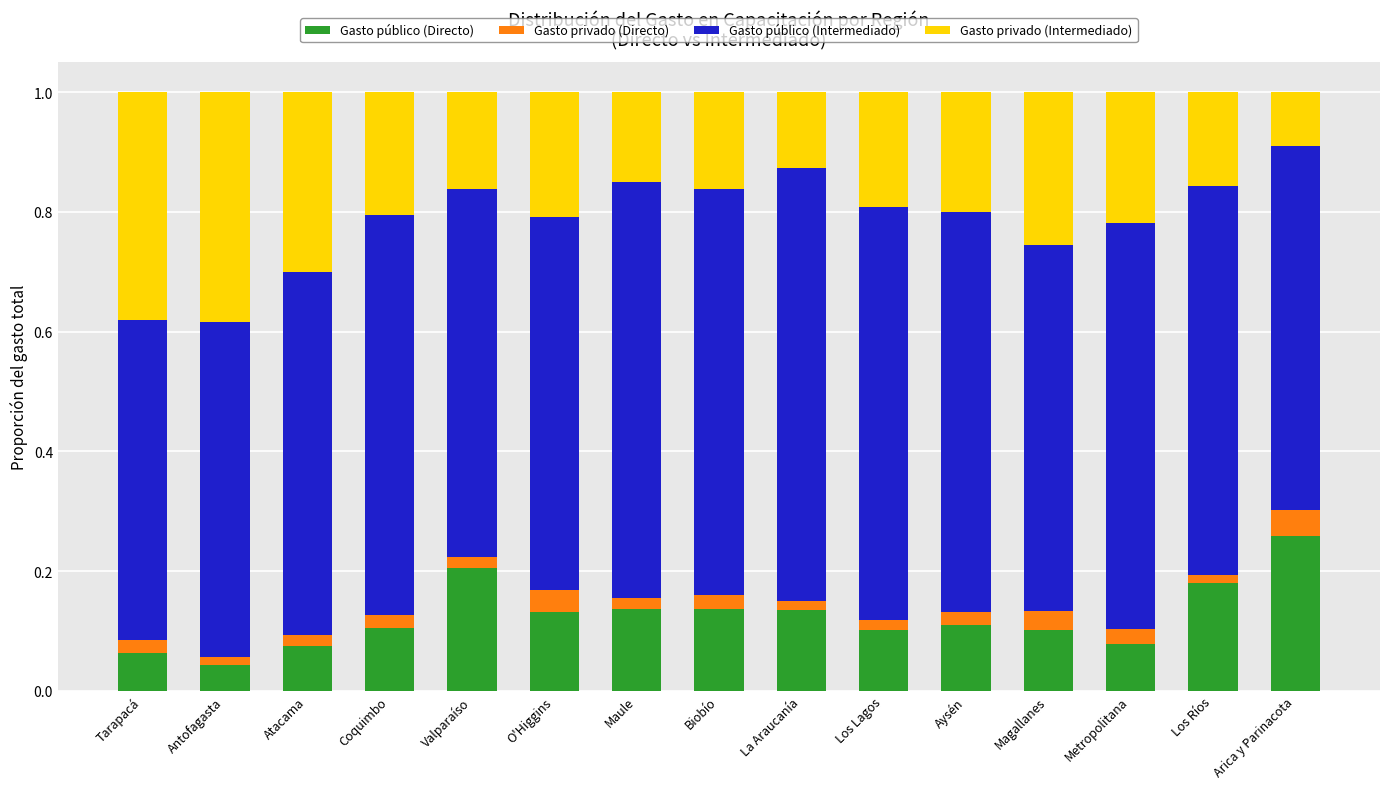

How many bars are there in total?

15